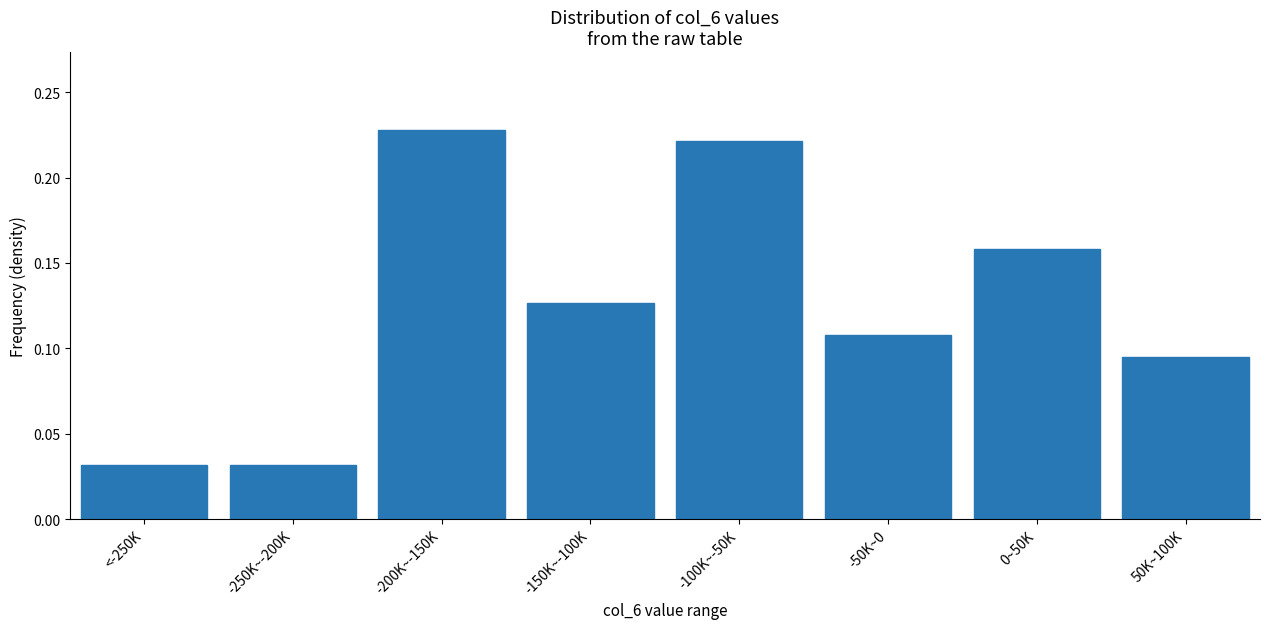

Is it true that the value at -150K~-100K is 0.2?

False